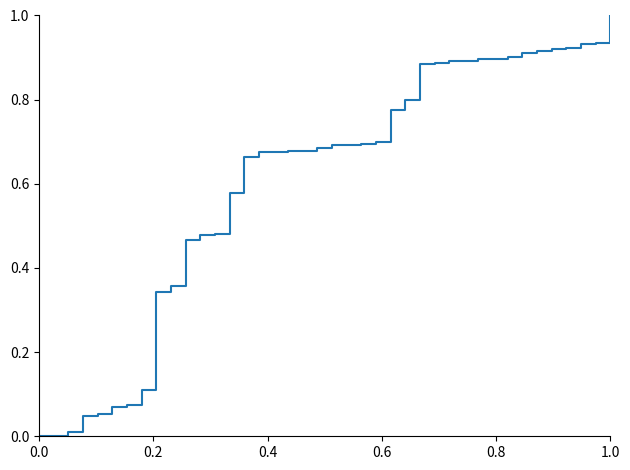

What is the difference between the maximum and minimum values?

1.0